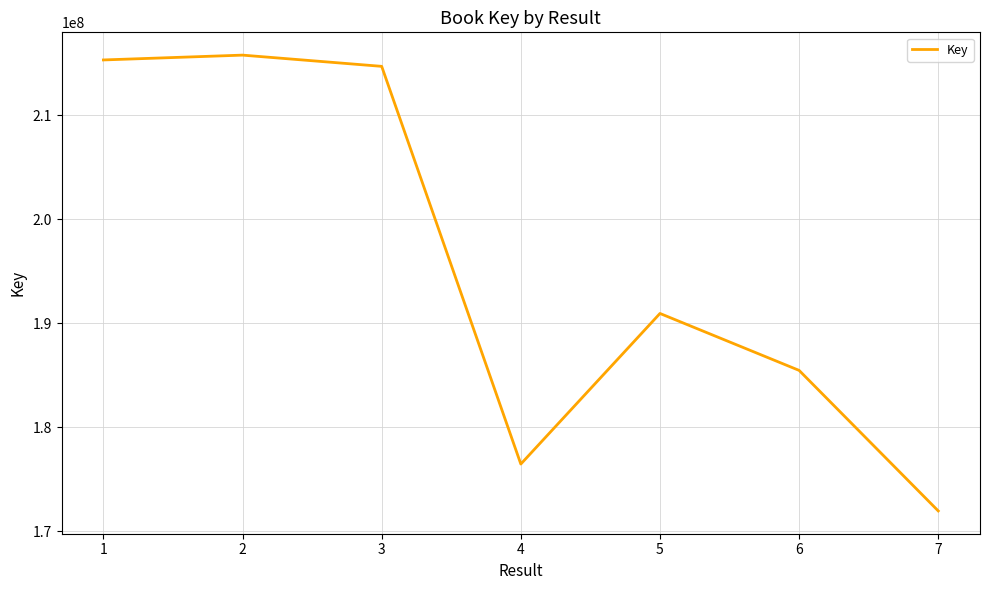

What is the difference between the values at 7 and 4?

4505831